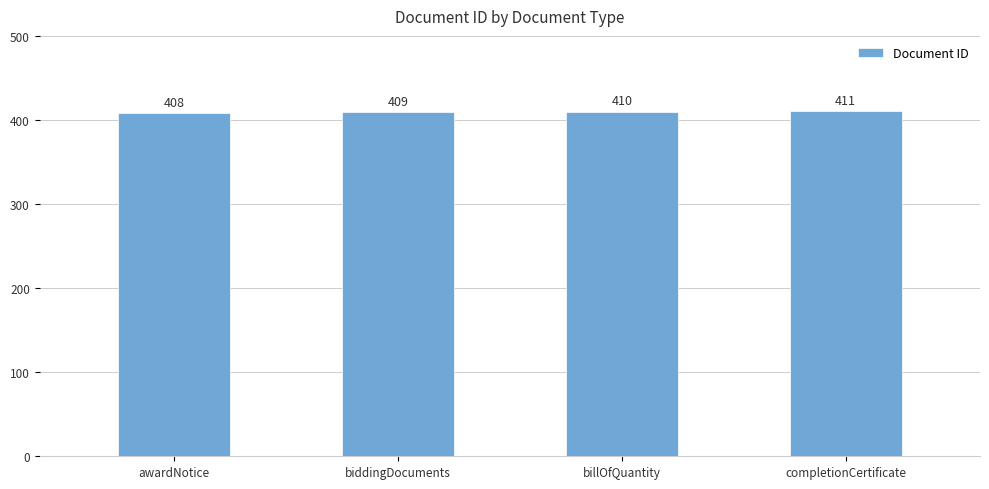

What is the average value?

410